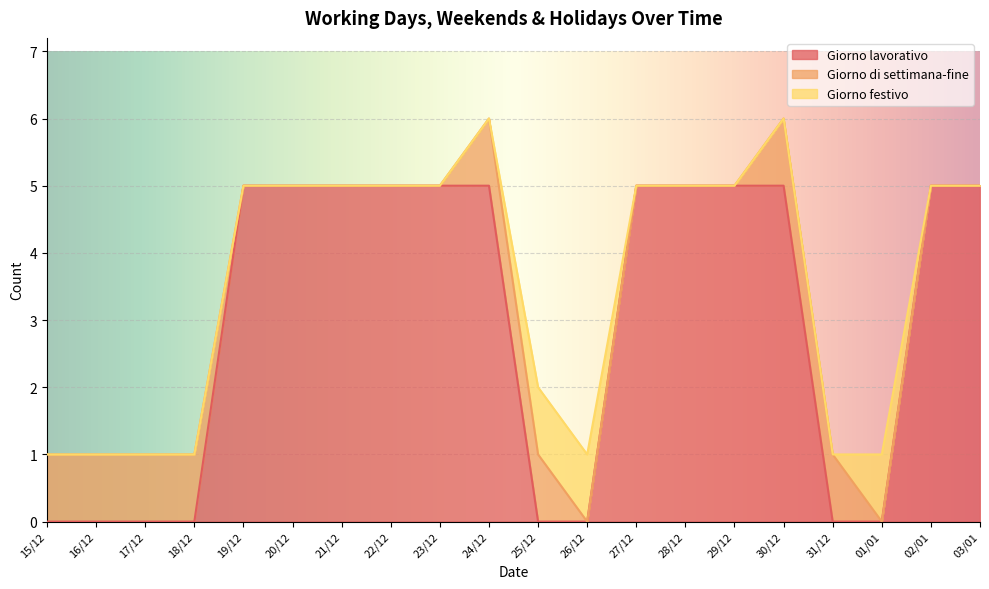

Which series has the widest spread of values?

Giorno lavorativo